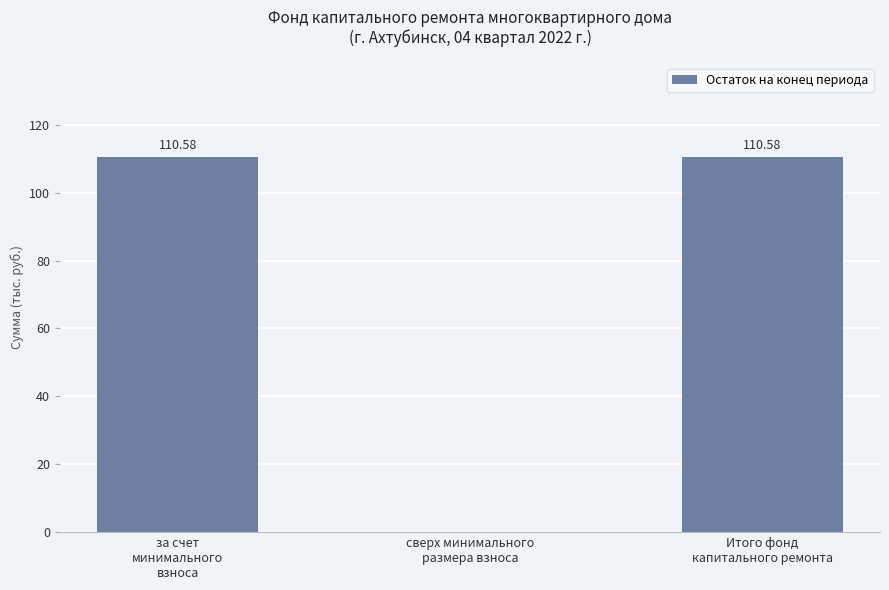

Between сверх минимального
размера взноса and Итого фонд
капитального ремонта, which is larger?

Итого фонд
капитального ремонта